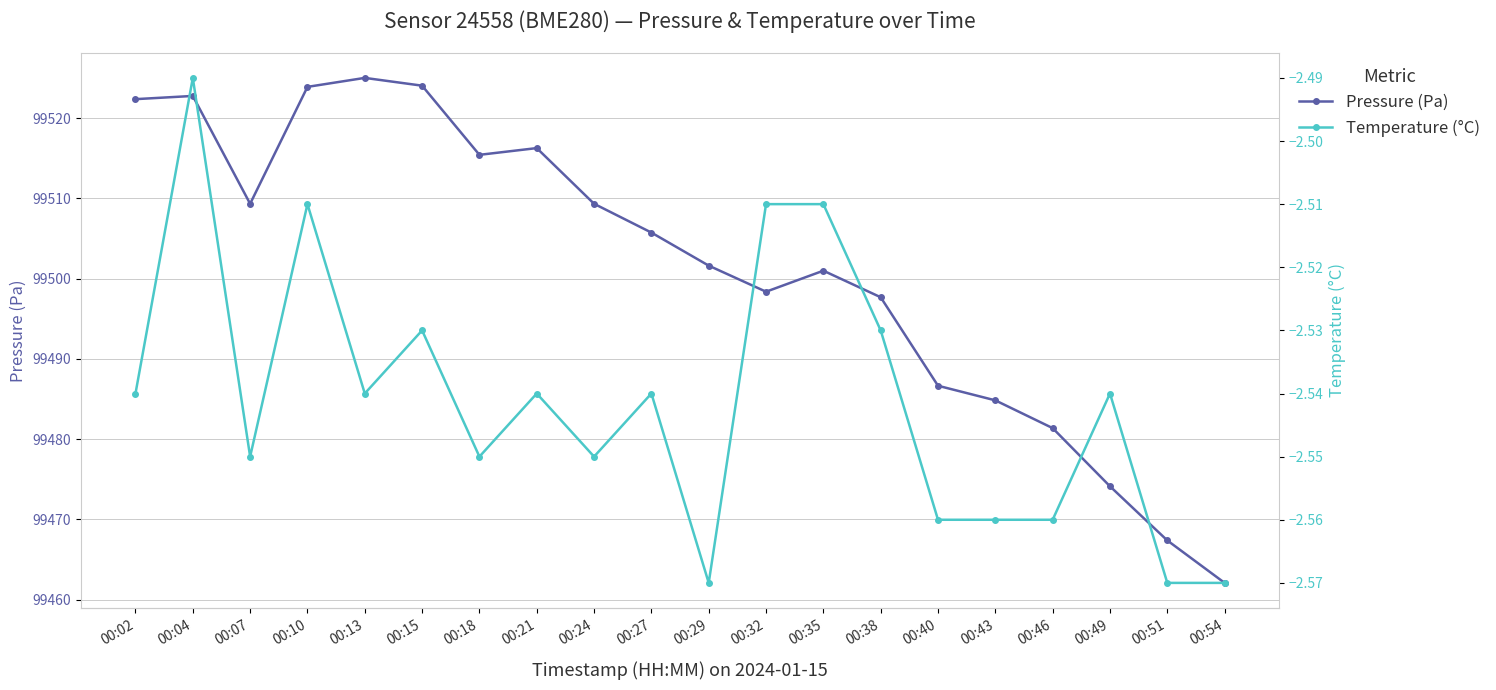

Which series changed the most between 00:38 and 00:40?

Pressure (Pa)